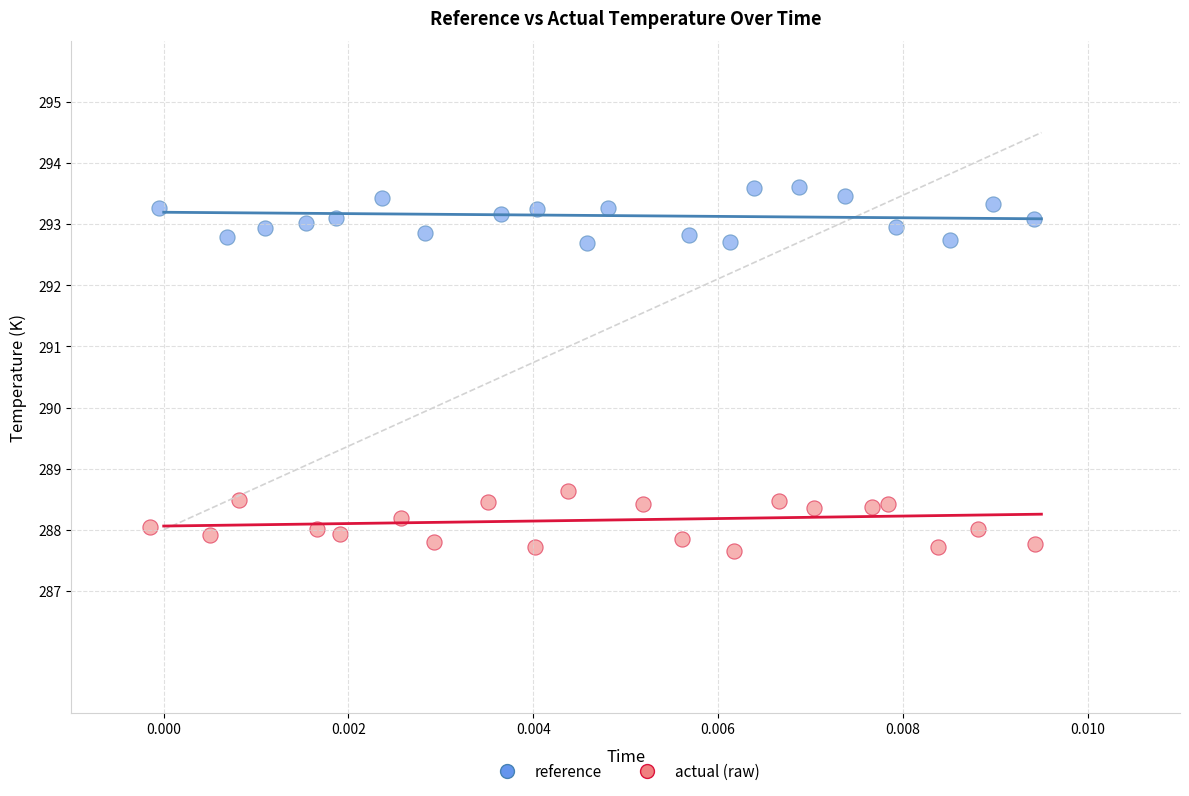

Which series reaches the maximum Y coordinate?

reference